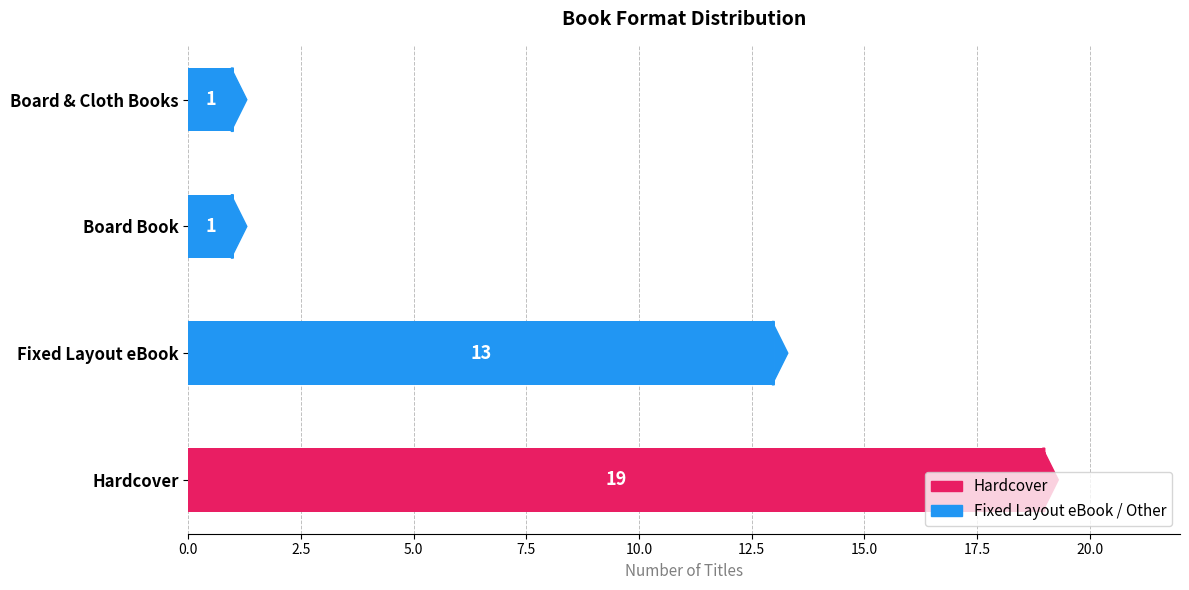

List the labels in order of value, smallest first.

Board Book, Board & Cloth Books, Fixed Layout eBook, Hardcover